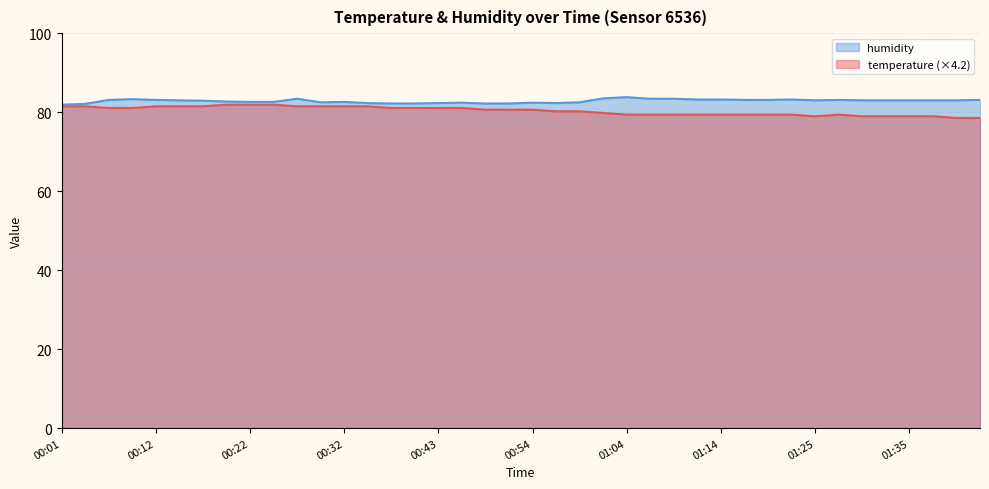

What is the difference between the second highest and minimum values in the humidity series?

1.6